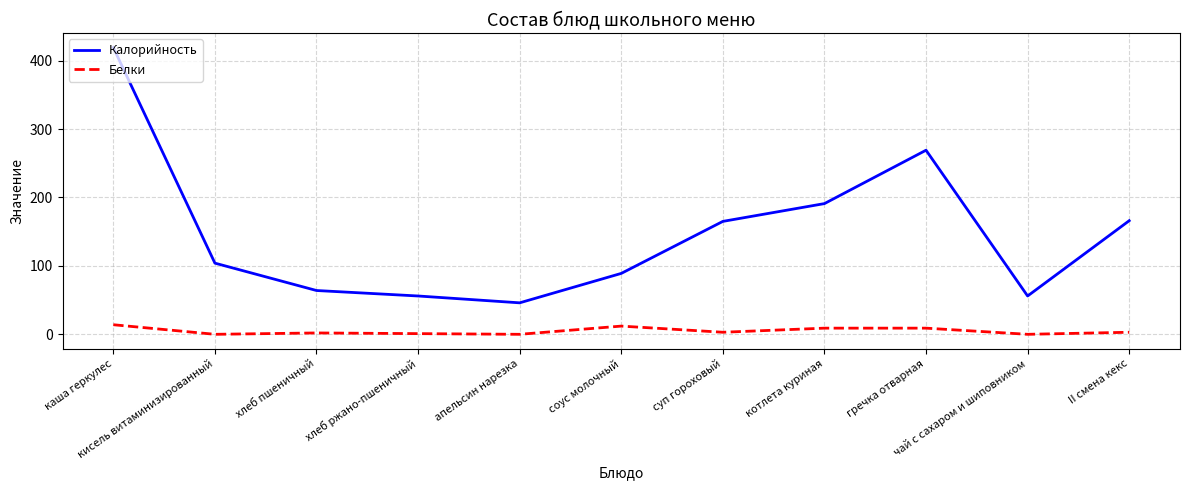

Which series has the widest spread of values?

Калорийность